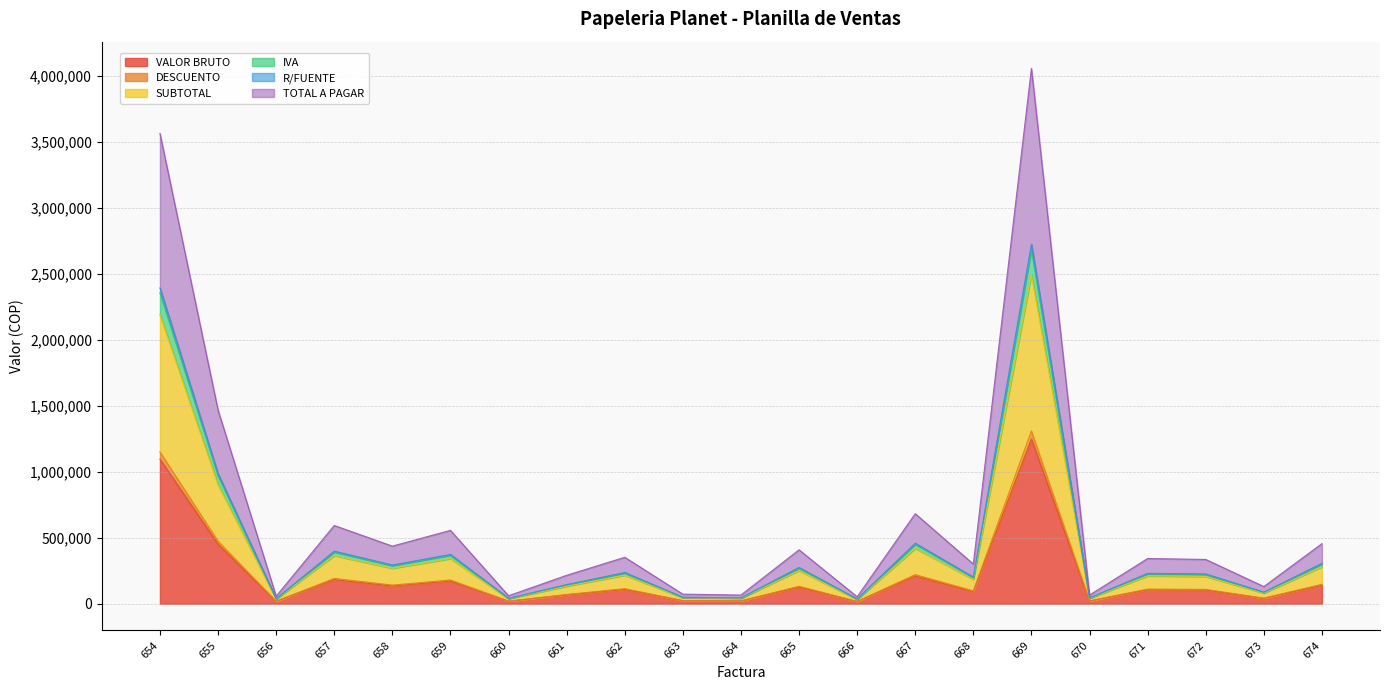

Which series has the largest total across all categories?

TOTAL A PAGAR